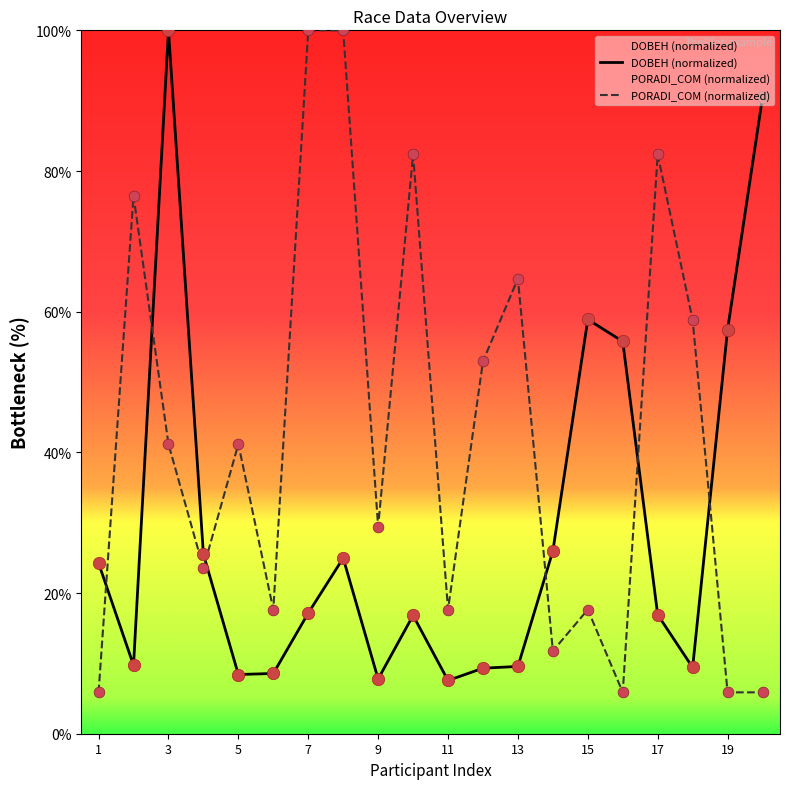

Is the value of PORADI_COM at 7 greater than the value of PORADI_RUC at 20?

Yes